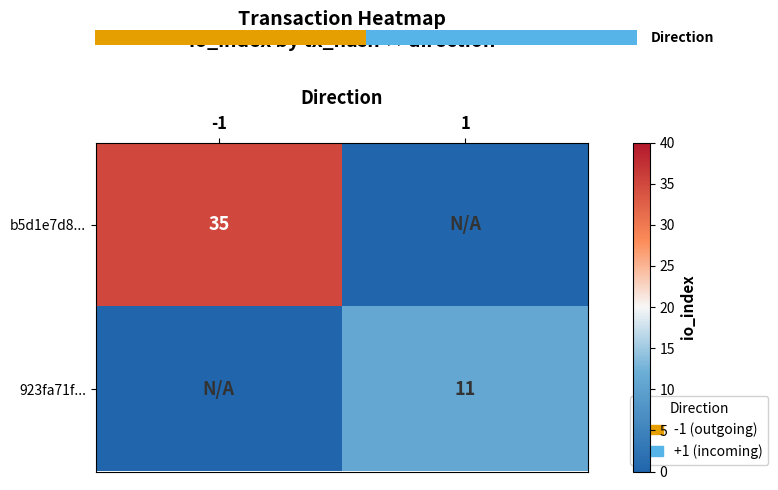

The b5d1e7d8... series shows 14 at -1. True or false?

False